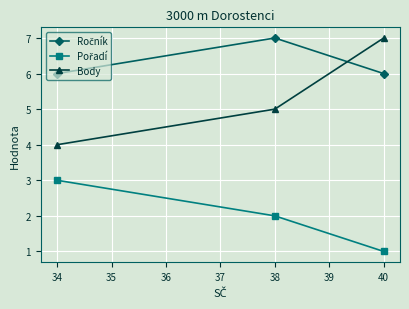

Which series has the largest total across all categories?

Ročník